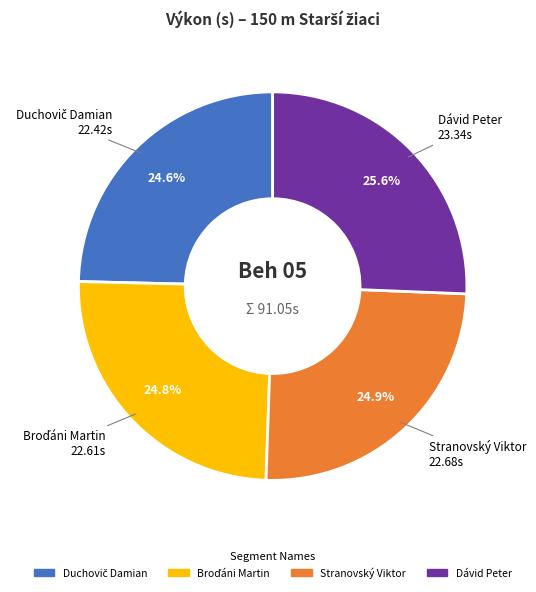

Approximately how many times larger is the value at Dávid Peter compared to Stranovský Viktor?

1.0